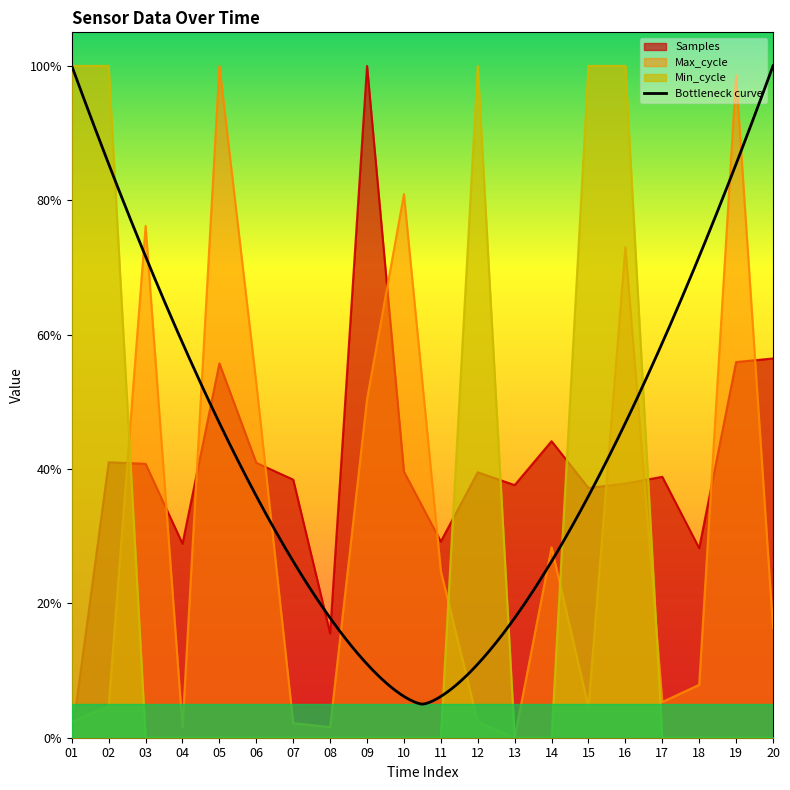

True or false: Samples has a value of 0.7 at 13.

False